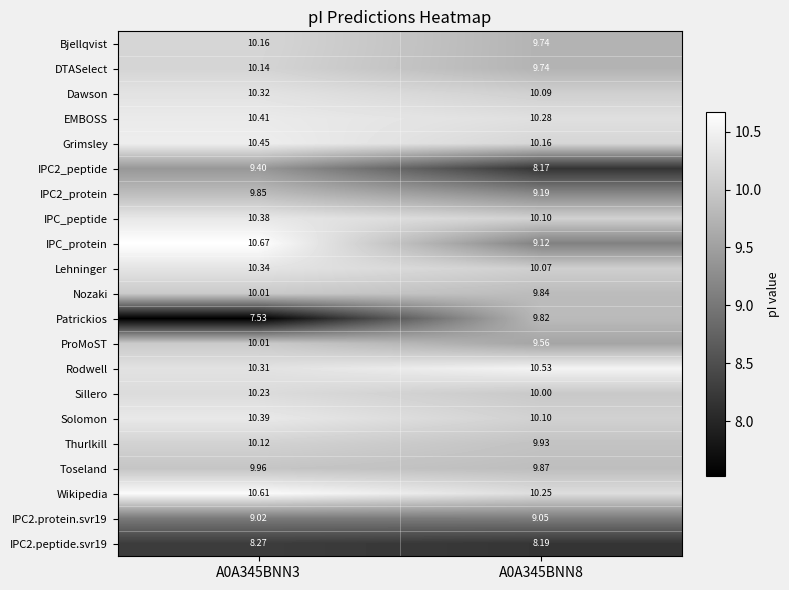

Is the value of Lehninger at A0A345BNN8 greater than the value of EMBOSS at A0A345BNN8?

No